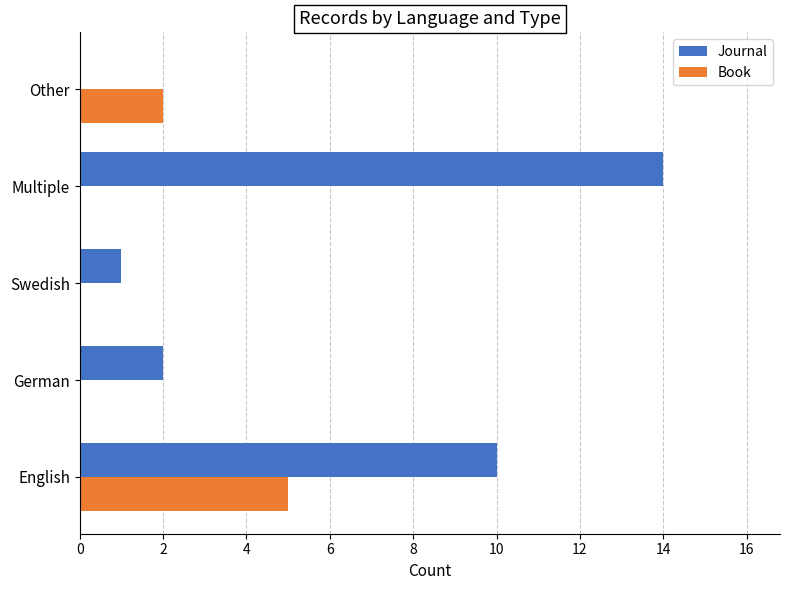

What value does the Book series have at English?

5